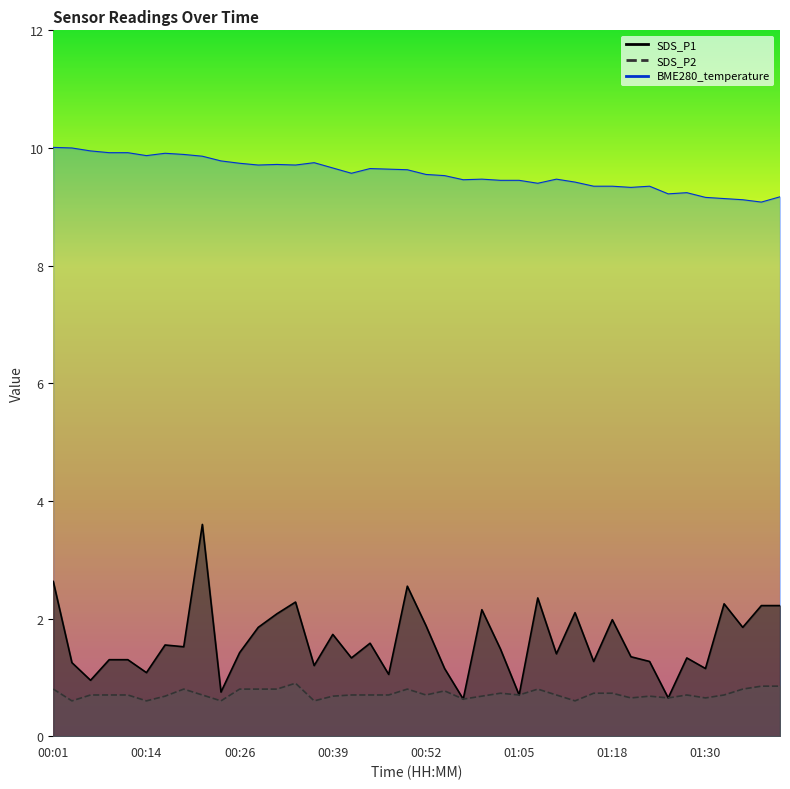

Reading right to left, extract all data points from this chart.

SDS_P1: 2.2	2.2	1.9	2.2	1.1	1.3	0.7	1.3	1.4	2.0	1.3	2.1	1.4	2.4	0.7	1.5	2.1	0.6	1.1	1.9	2.5	1.1	1.6	1.3	1.7	1.2	2.3	2.1	1.9	1.4	0.8	3.6	1.5	1.6	1.1	1.3	1.3	0.9	1.2	2.6
SDS_P2: 0.8	0.8	0.8	0.7	0.7	0.7	0.7	0.7	0.7	0.7	0.7	0.6	0.7	0.8	0.7	0.7	0.7	0.6	0.8	0.7	0.8	0.7	0.7	0.7	0.7	0.6	0.9	0.8	0.8	0.8	0.6	0.7	0.8	0.7	0.6	0.7	0.7	0.7	0.6	0.8
BME280_temperature: 9.2	9.1	9.1	9.1	9.2	9.2	9.2	9.3	9.3	9.3	9.3	9.4	9.5	9.4	9.4	9.4	9.5	9.5	9.5	9.6	9.6	9.6	9.7	9.6	9.7	9.8	9.7	9.7	9.7	9.7	9.8	9.9	9.9	9.9	9.9	9.9	9.9	9.9	10.0	10.0